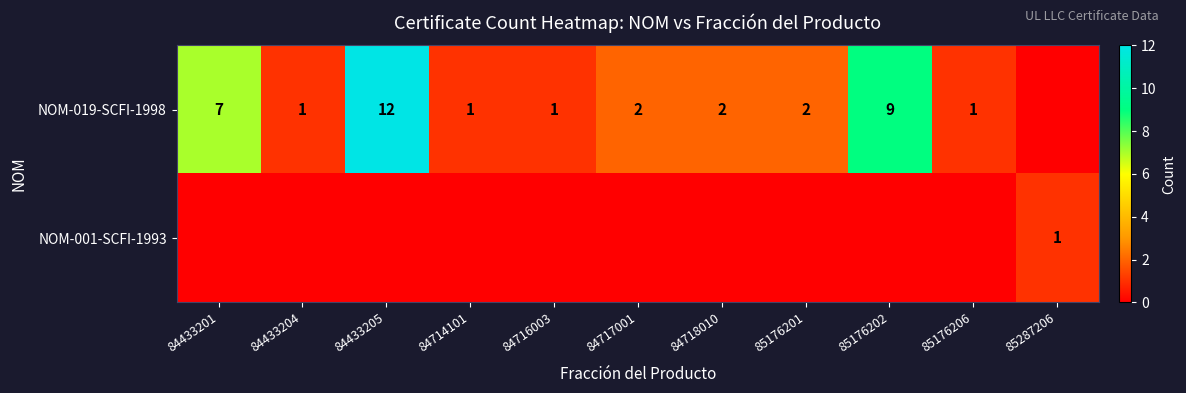

True or false: NOM-019-SCFI-1998 has a value of 2 at 84717001.

True